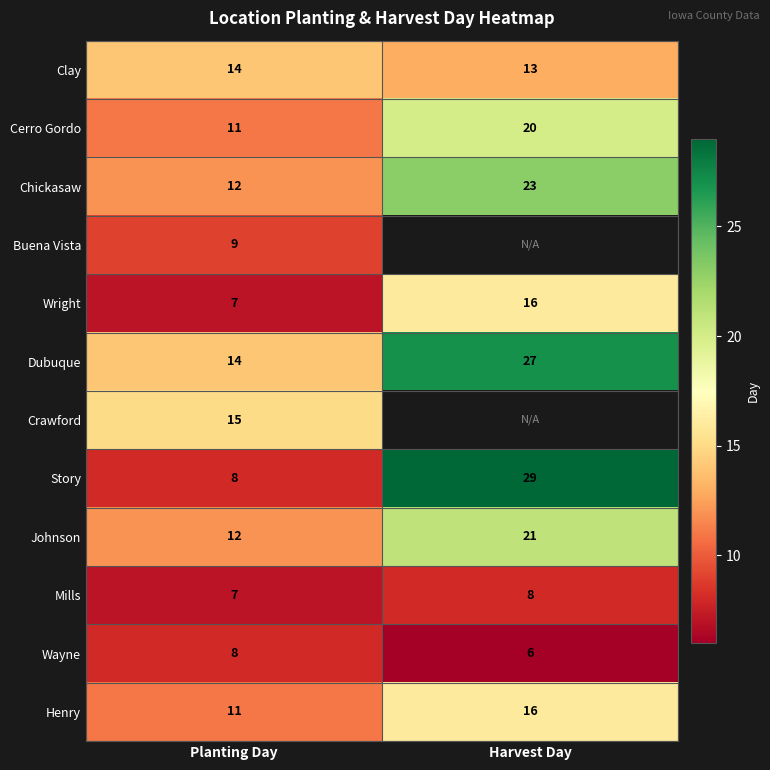

The Cerro Gordo series shows 5.7 at Planting Day. True or false?

False